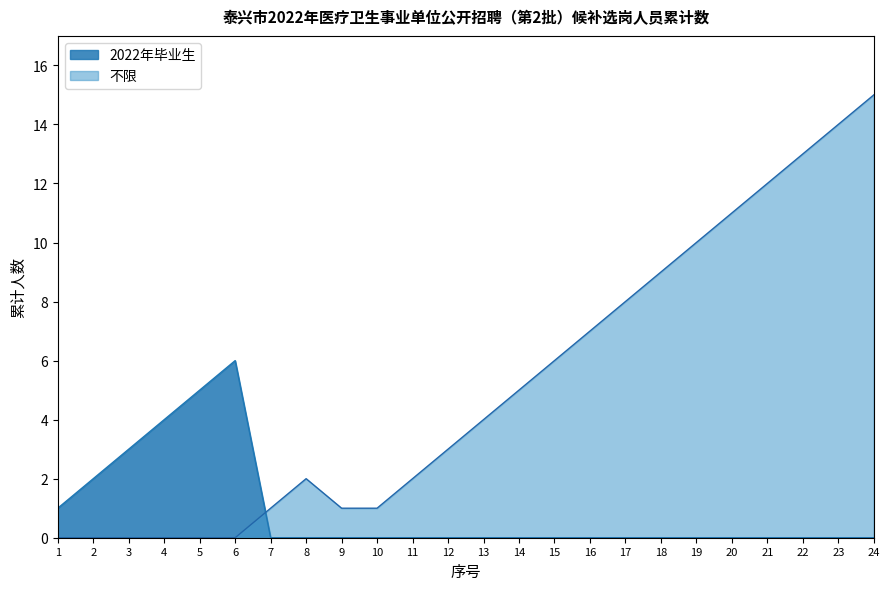

True or false: 2022年毕业生 has more than 2 points higher than both neighbors.

False